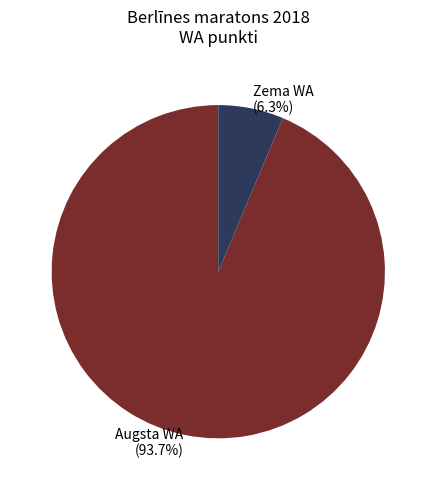

Is Zema WA the majority of the pie?

No